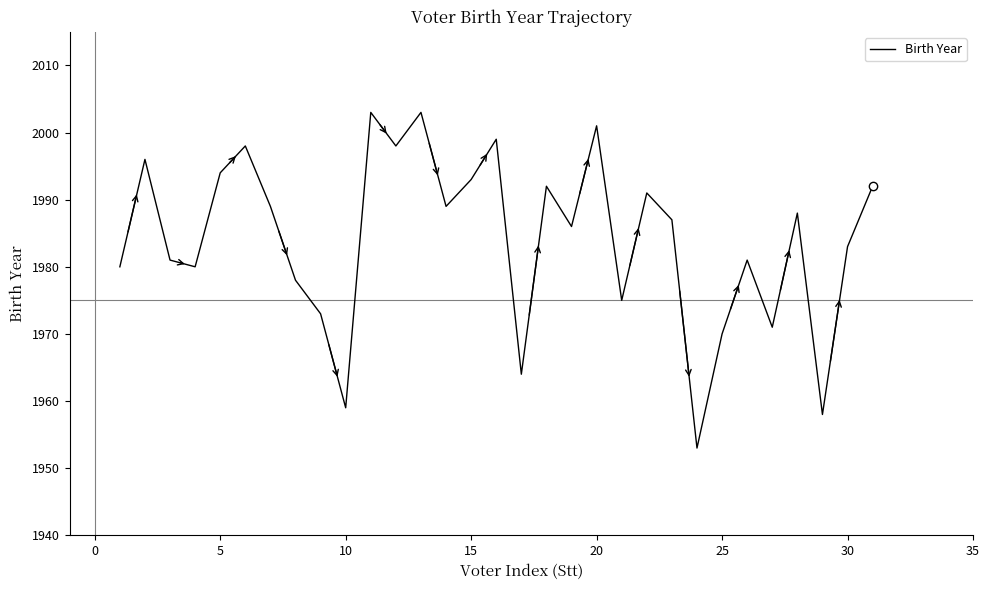

What is the difference between the maximum and minimum values?

50